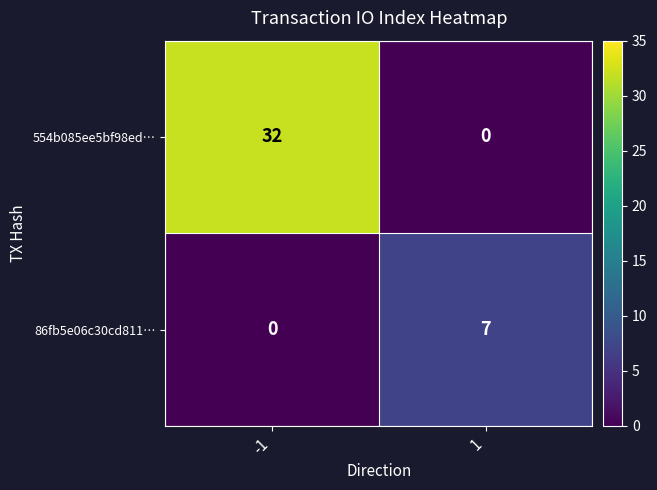

Is it true that 554b085ee5bf98ed… equals 22 at 1?

False